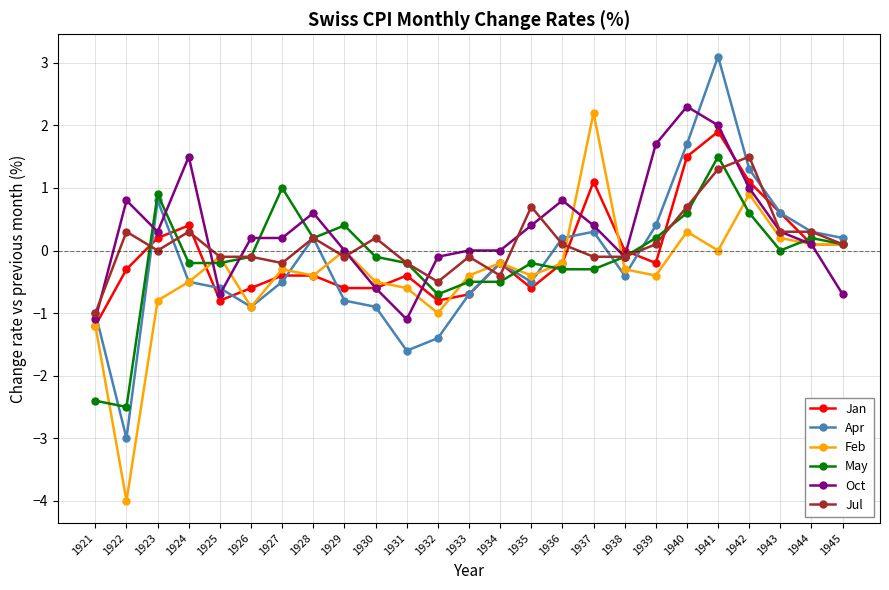

Which series has the largest range (max minus min)?

Feb